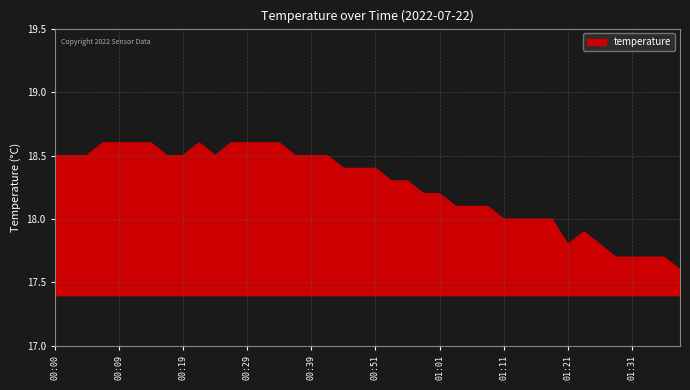

What is the greatest value displayed?

18.6